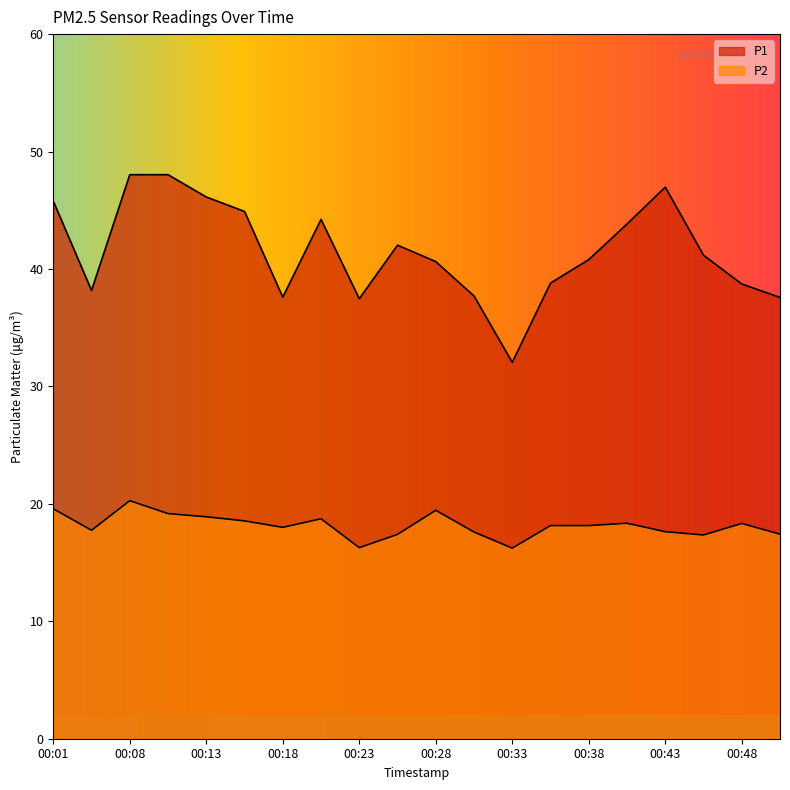

At which label does P2 reach its minimum?

00:33